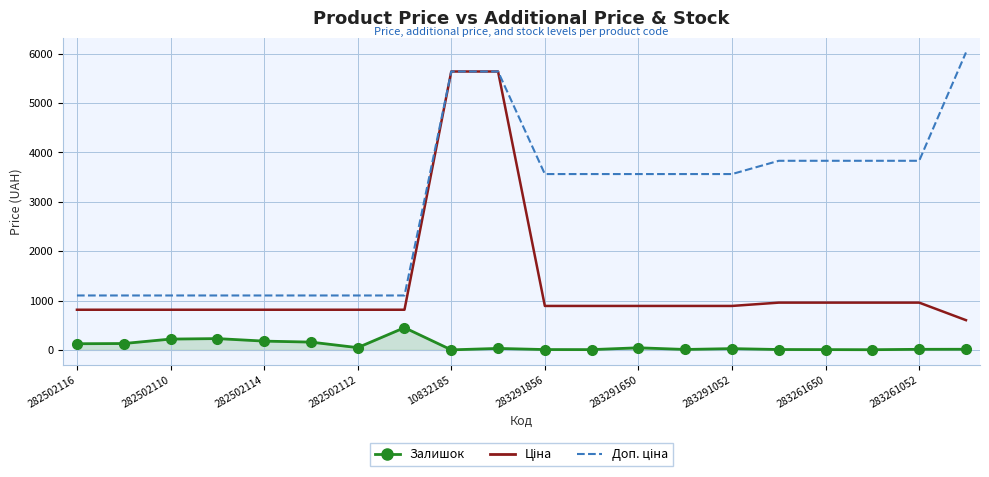

What is the greatest value displayed?

6020.8